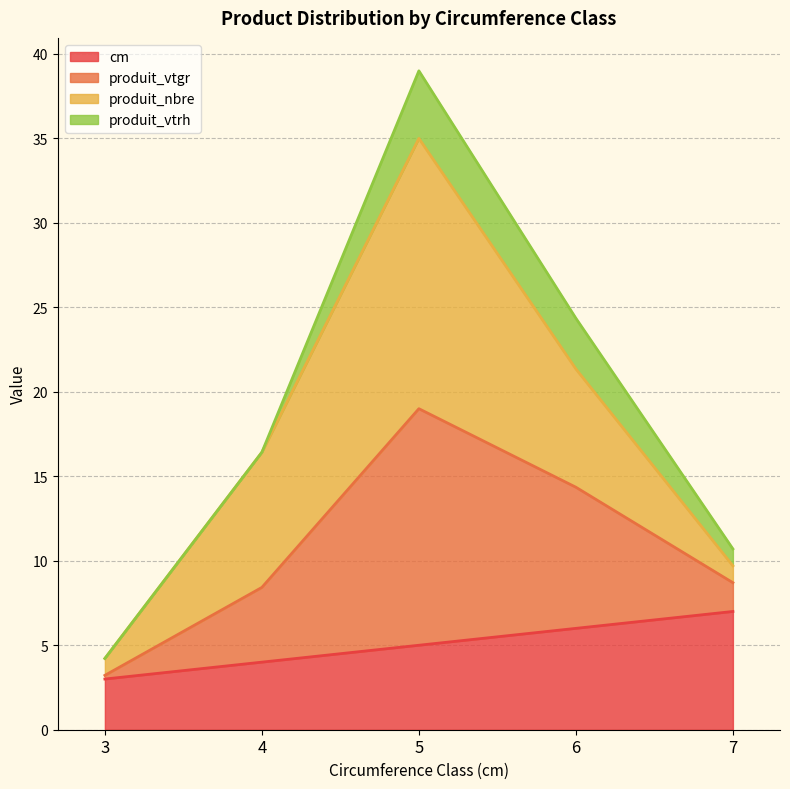

True or false: cm has a value of 3.1 at 5.

False